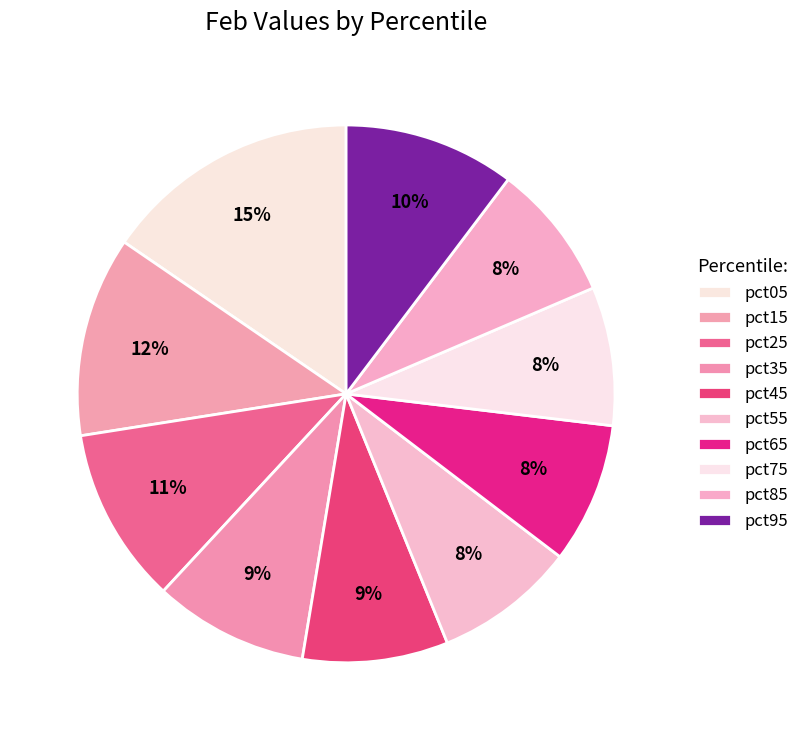

Is it true that pct05 is 7% of the pie?

False